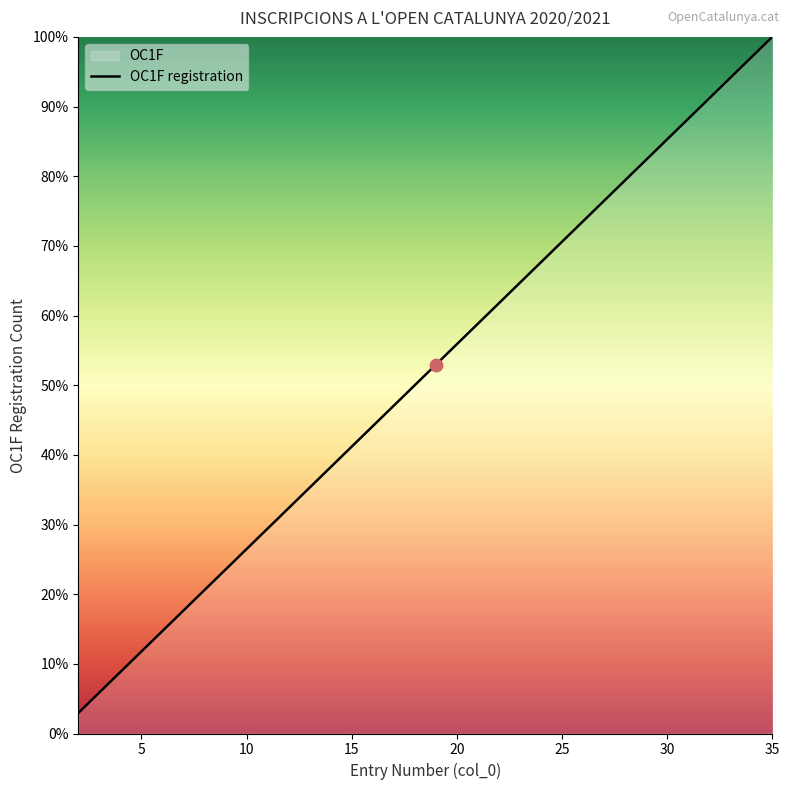

What is the difference between the maximum and minimum values?

97.1